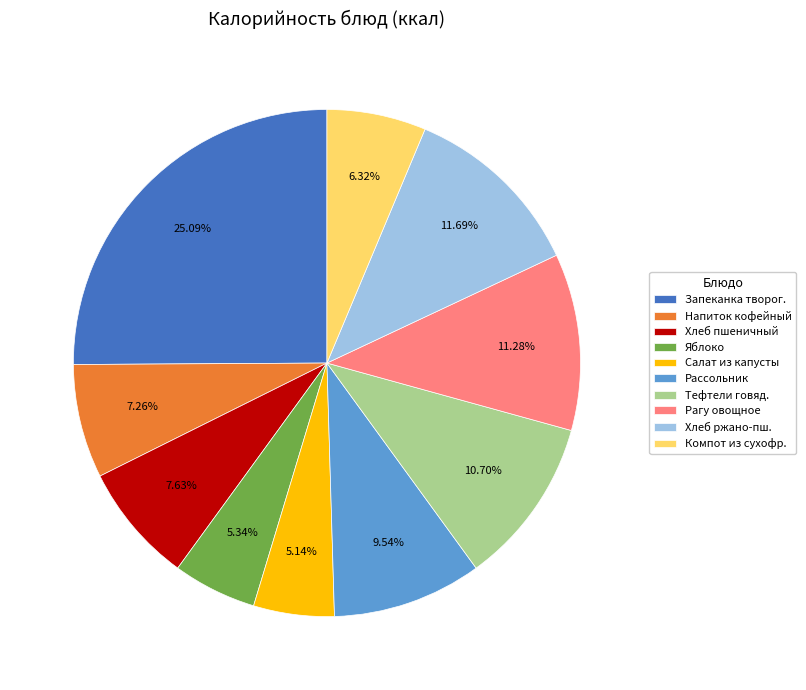

Does Хлеб ржано-пш. represent more than half of the total?

No